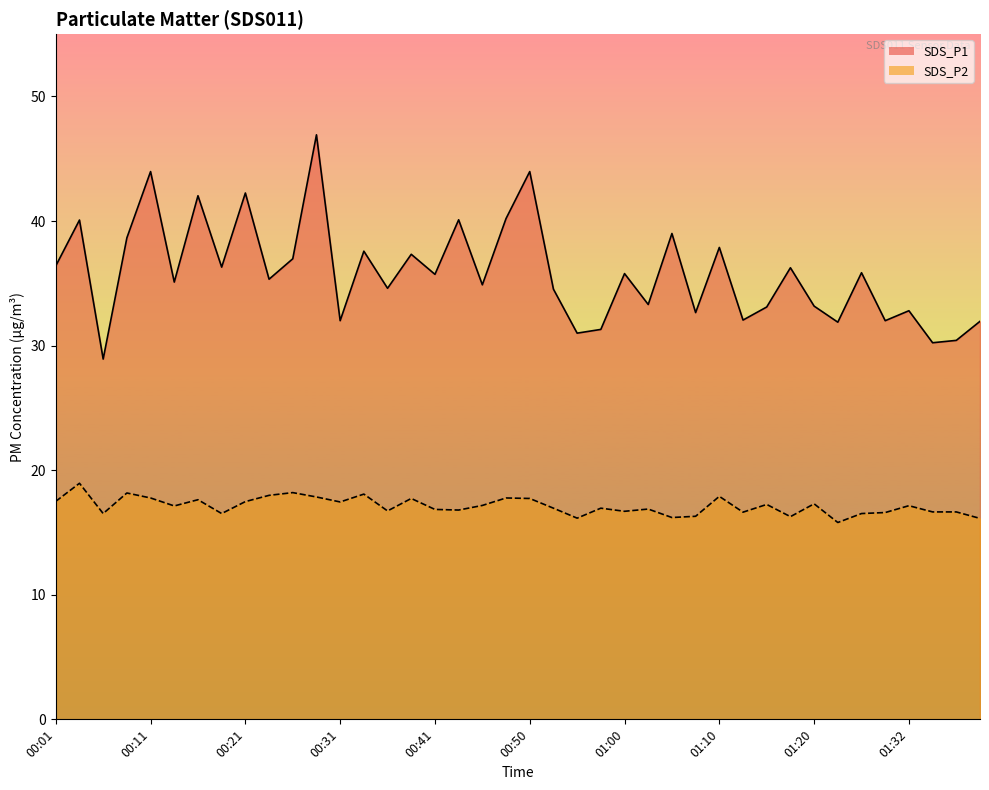

Count the number of categories in the chart.

40